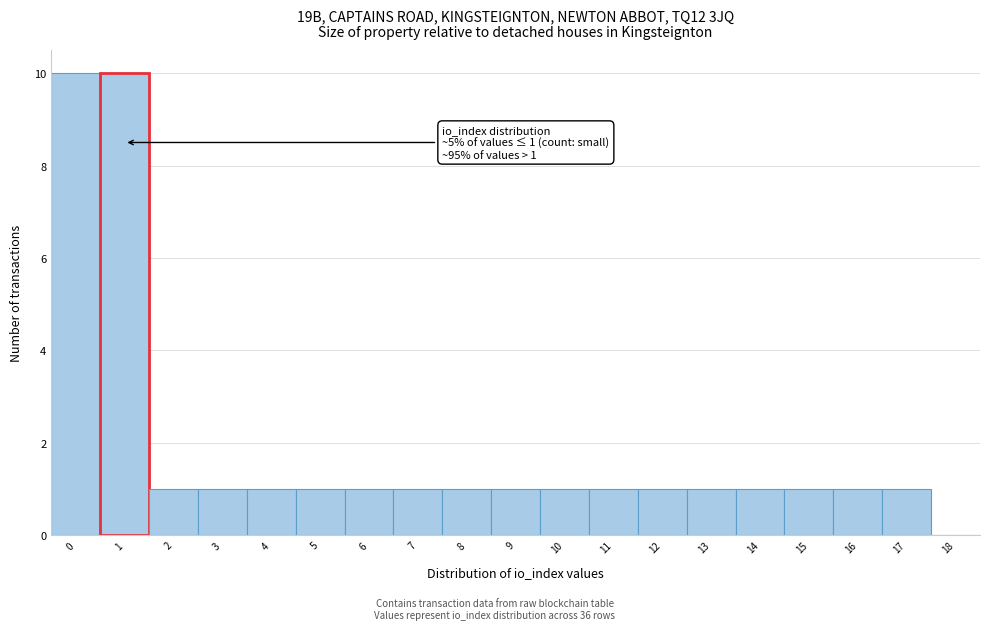

Reading right to left, transcribe all the data shown in this chart.

18=0	17=1	16=1	15=1	14=1	13=1	12=1	11=1	10=1	9=1	8=1	7=1	6=1	5=1	4=1	3=1	2=1	1=10	0=10